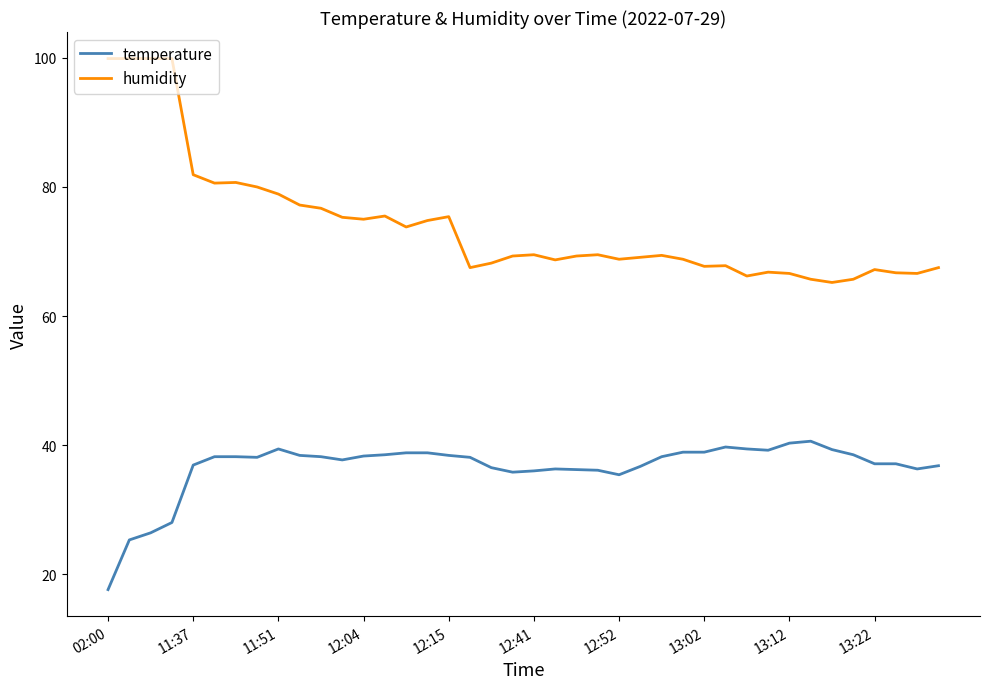

What is the difference between the maximum and minimum values in the temperature series?

23.0